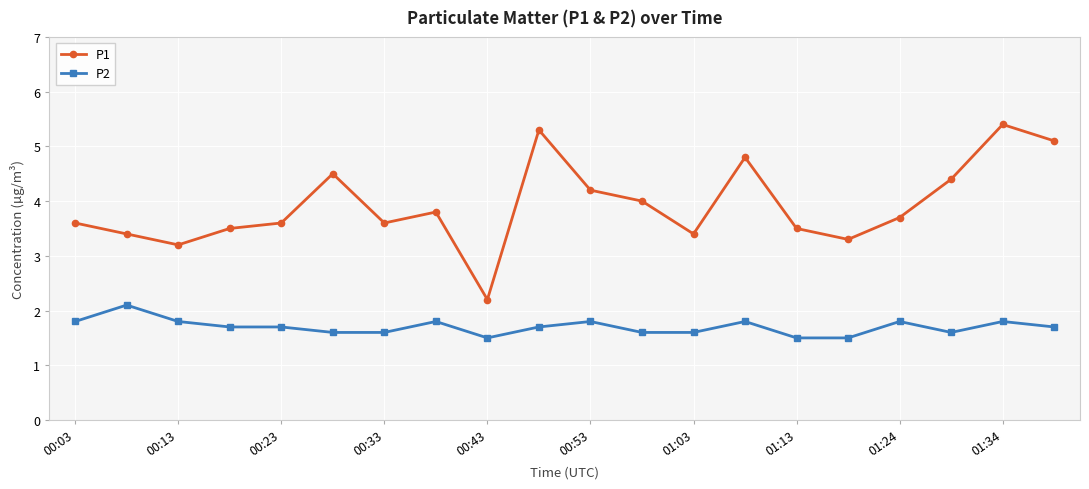

How many values in the P1 series are below 3?

1